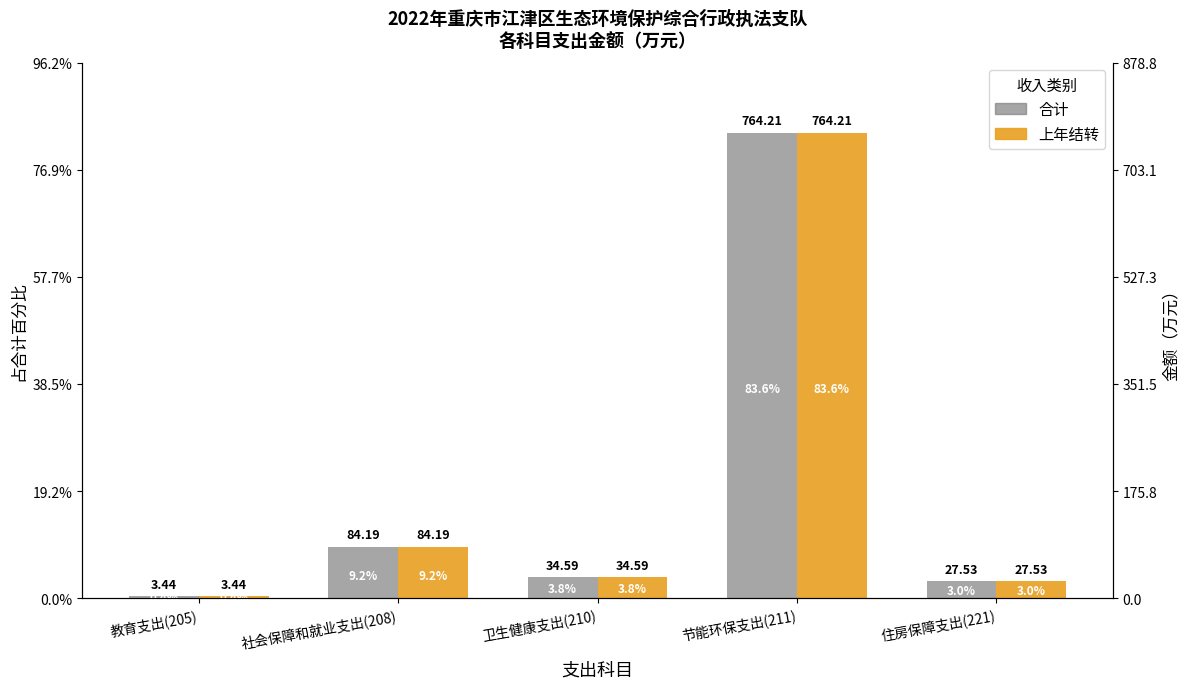

Where is 上年结转 nearest to the value 383?

社会保障和就业支出(208)